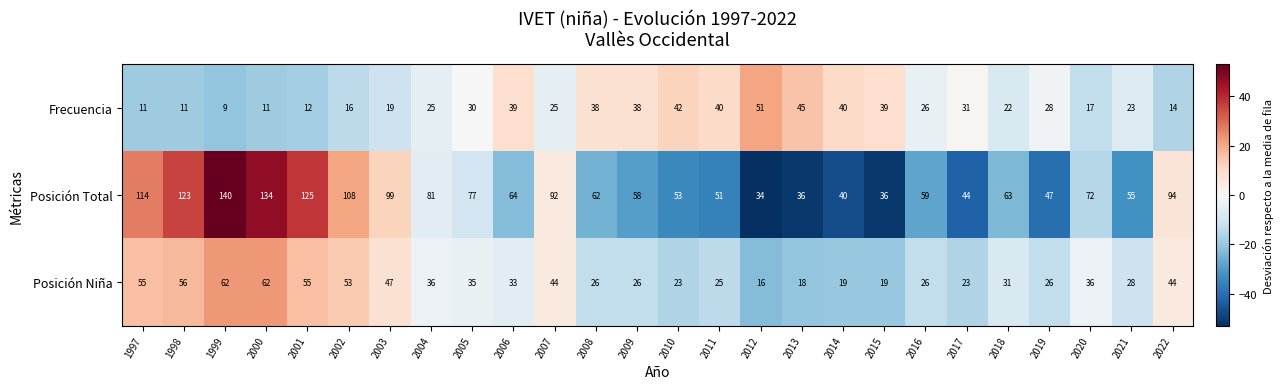

The value of Posición Niña at 2008 is 37. True or false?

False